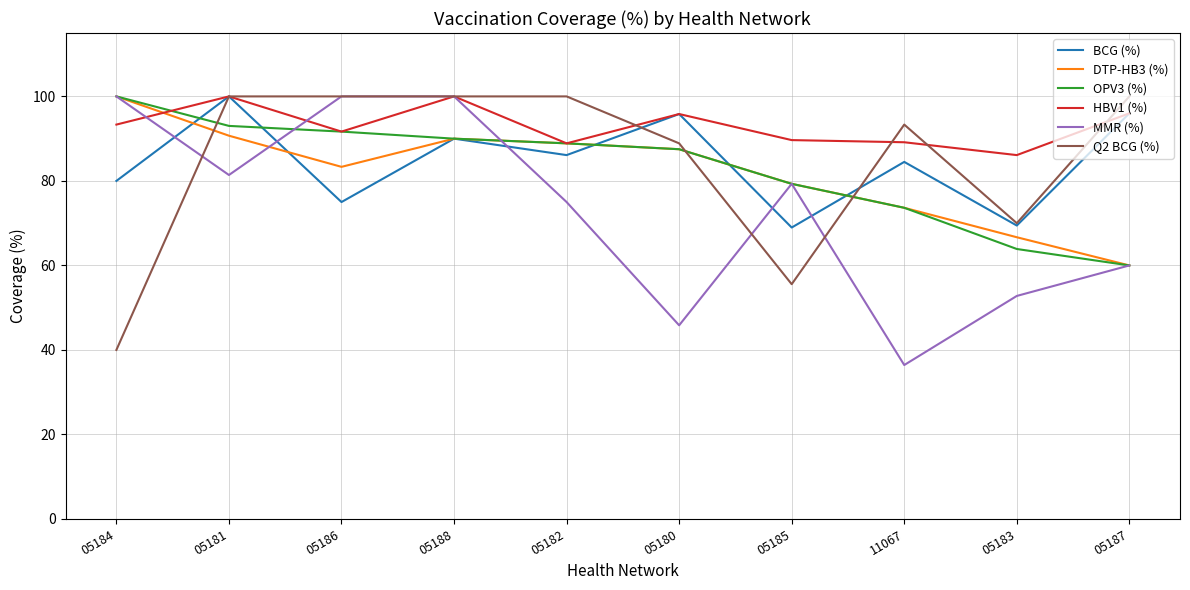

What is the average value of the OPV3 (%) series?

82.8